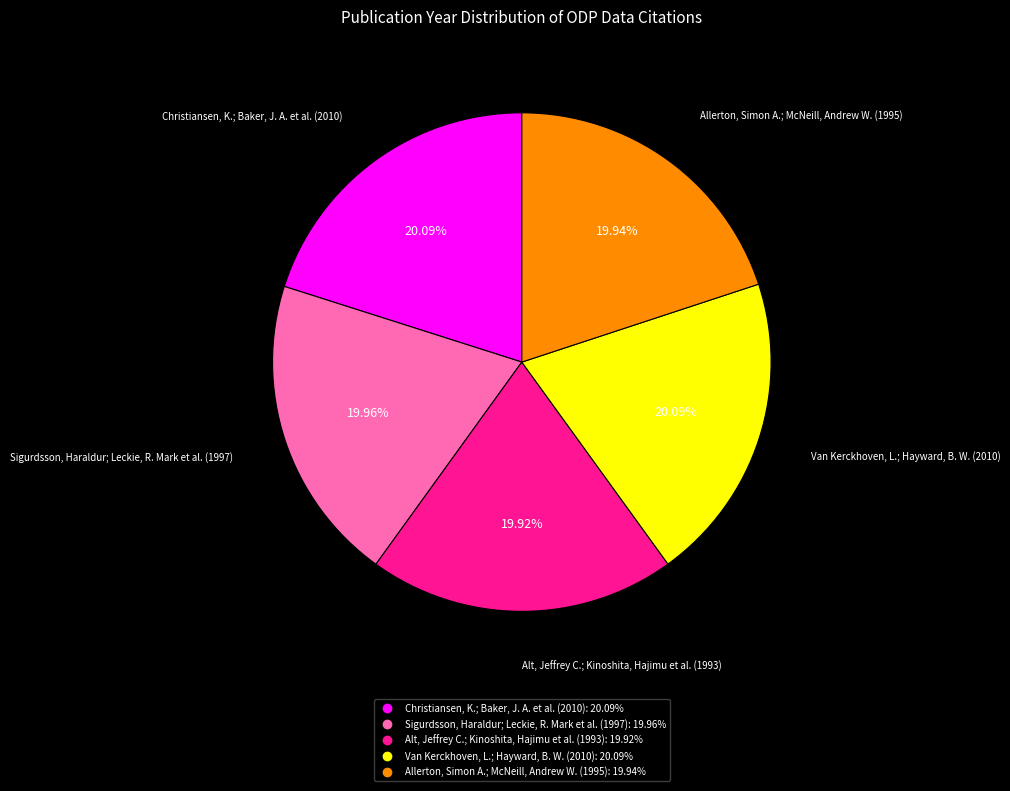

Combined, do Van Kerckhoven, L.; Hayward, B. W. (2010) and Alt, Jeffrey C.; Kinoshita, Hajimu et al. (1993) account for over 50%?

No